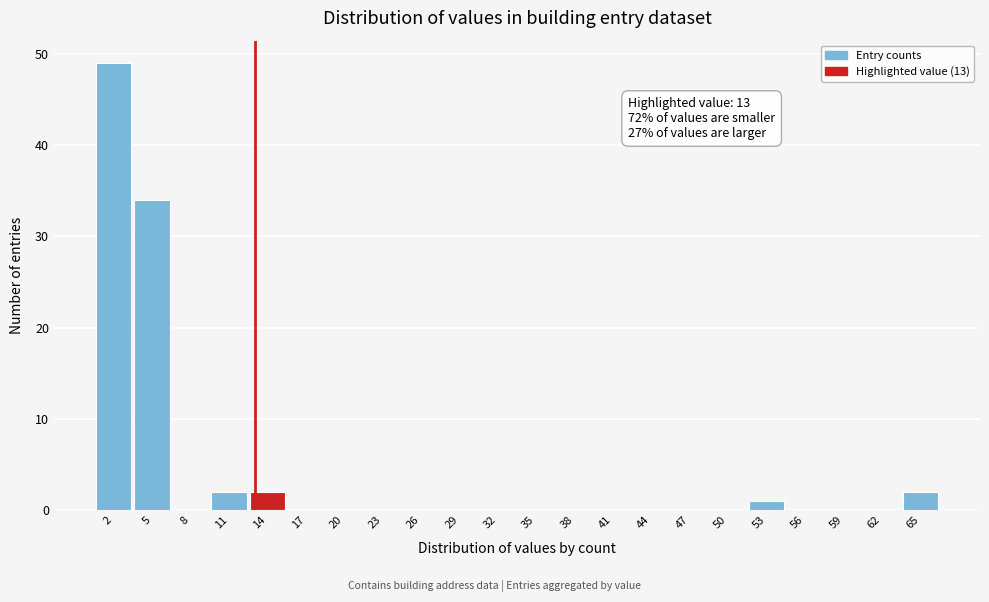

Over which range of the x-axis is the bar tallest?

0.5 to 3.5